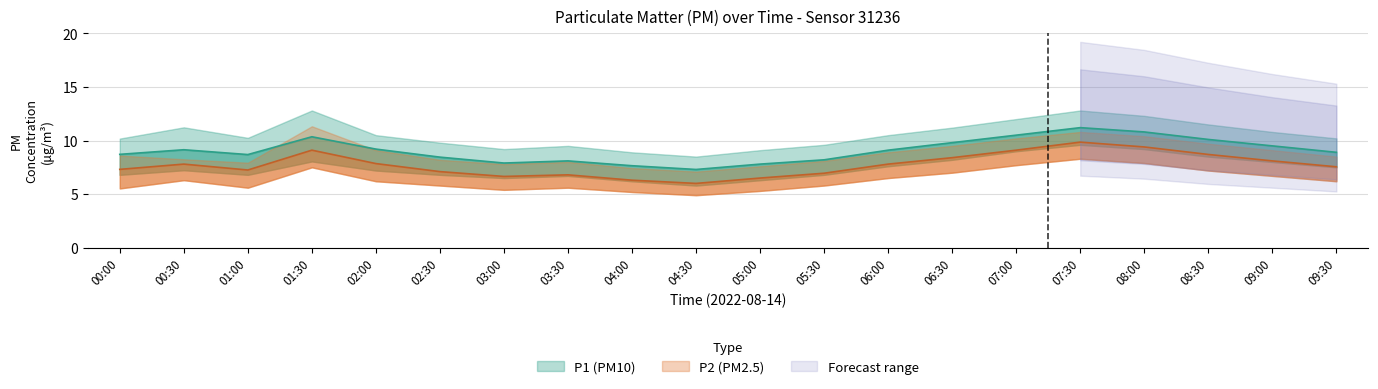

Which label corresponds to the largest value in the chart?

07:30